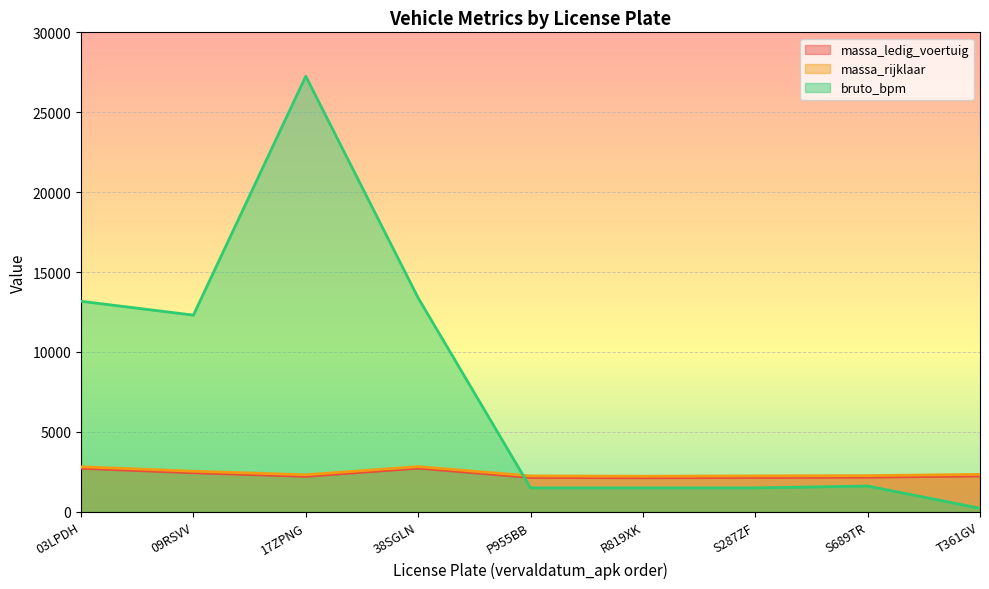

How many lines are shown in the chart?

3